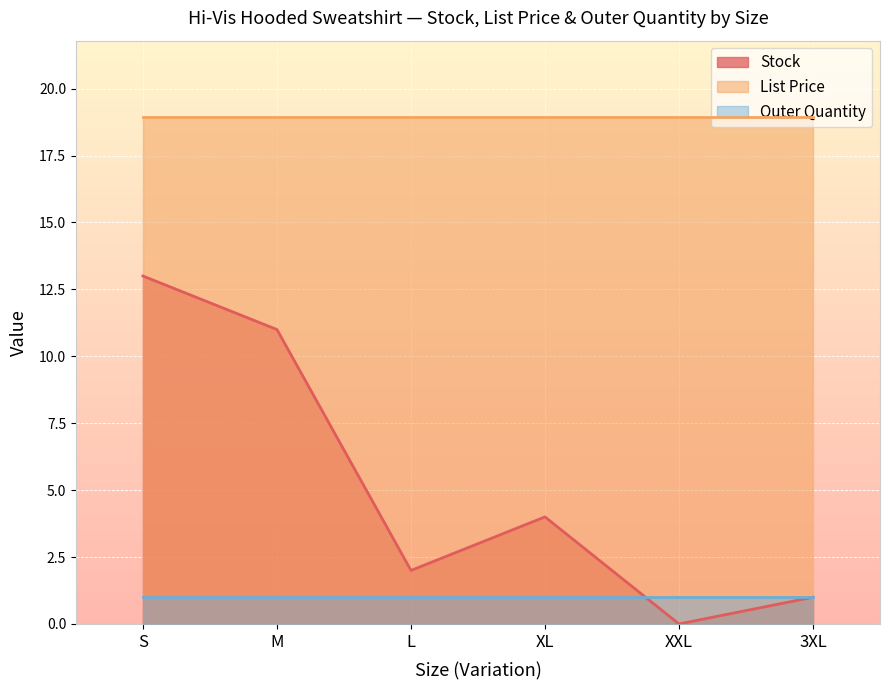

What is the label of the 3rd point from the right?

XL